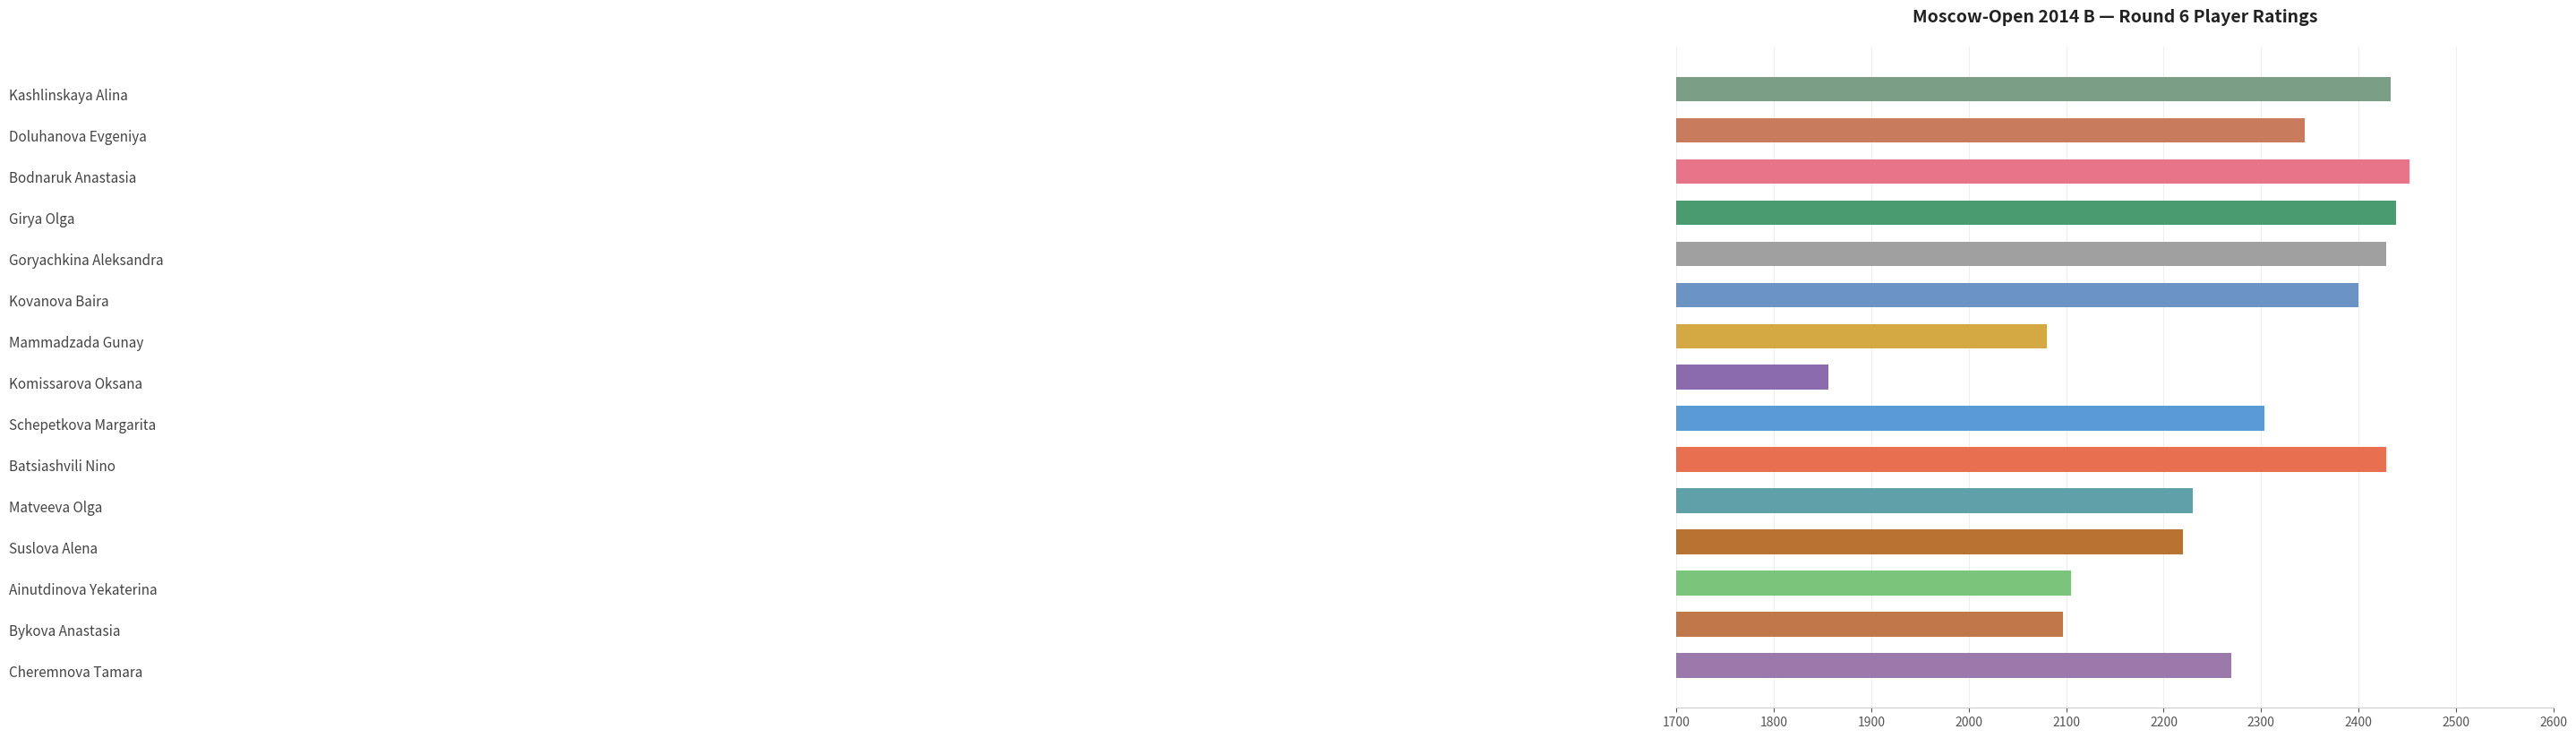

What is the value of the 7th bar from the top?

2080